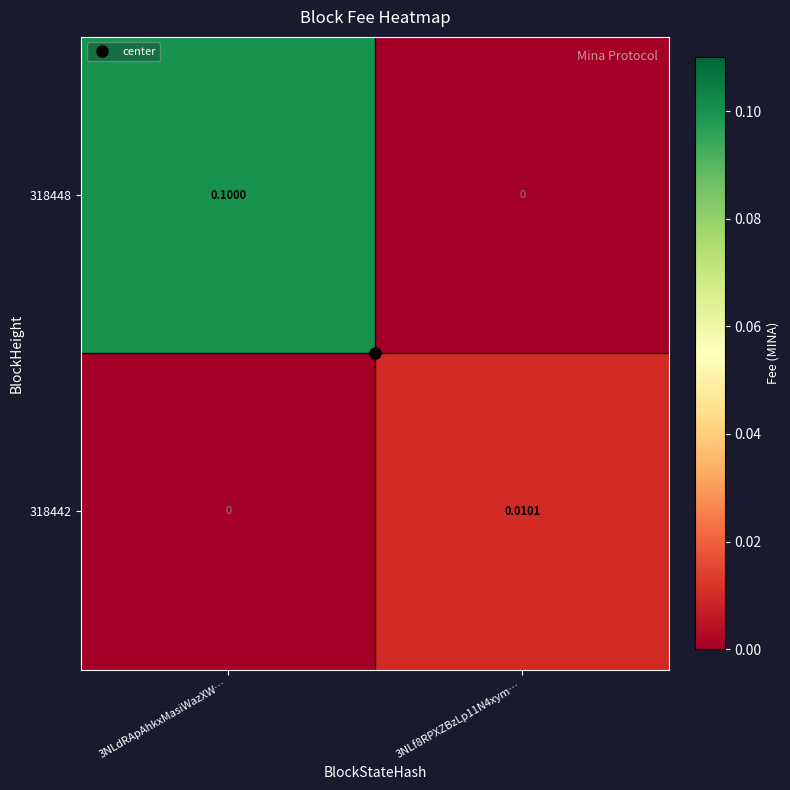

Which series changed the most between 3NLdRApAhkxMasiWazXW… and 3NLf8RPXZBzLp11N4xym…?

318448